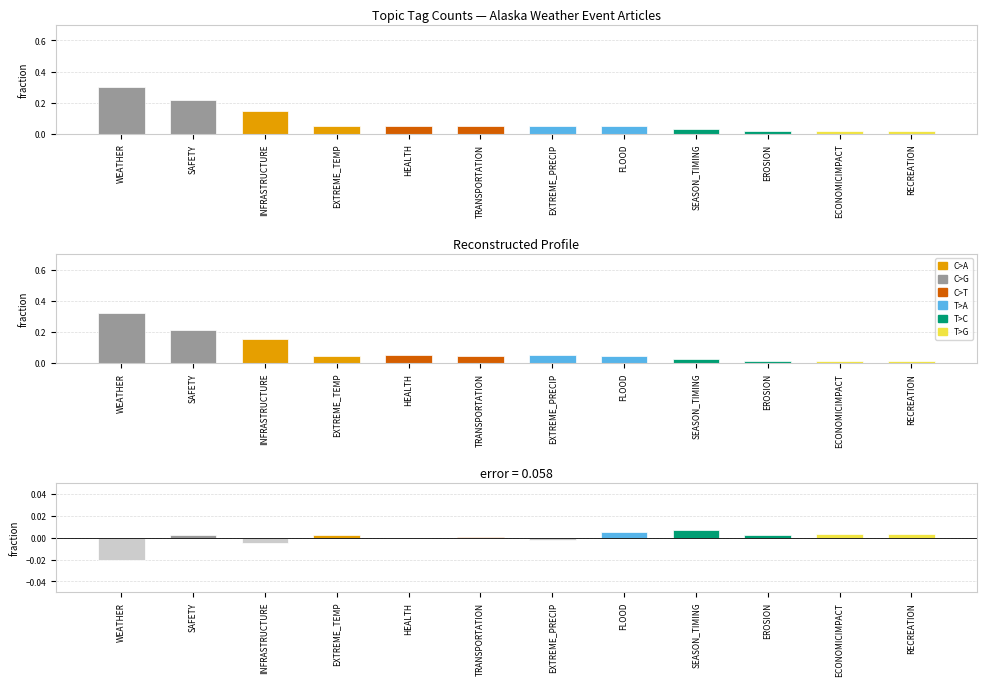

Reading left to right, what are all the values shown in this chart?

Observed: 0.3	0.2	0.1	0.1	0.1	0.1	0.1	0.1	0.0	0.0	0.0	0.0
Reconstructed: 0.3	0.2	0.2	0.0	0.1	0.0	0.1	0.0	0.0	0.0	0.0	0.0
Residuals: -0.0	0.0	-0.0	0.0	-0.0	0.0	-0.0	0.0	0.0	0.0	0.0	0.0